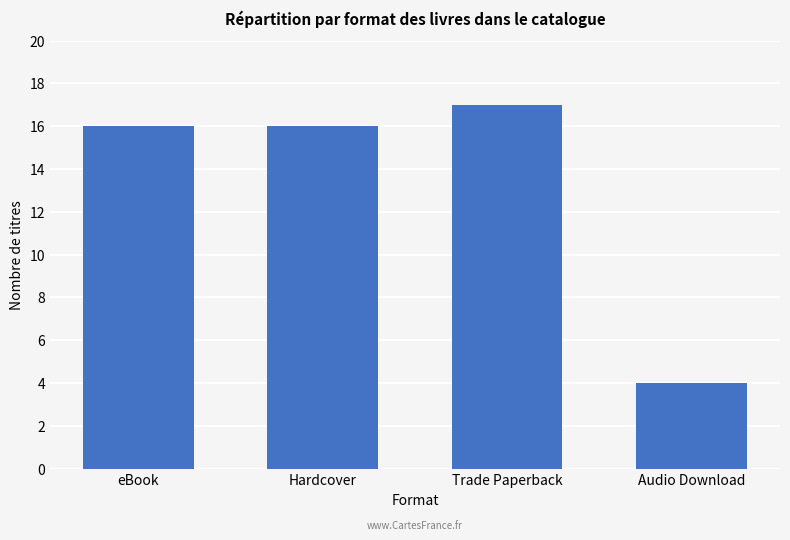

The chart shows a value of 17 at Trade Paperback. True or false?

True